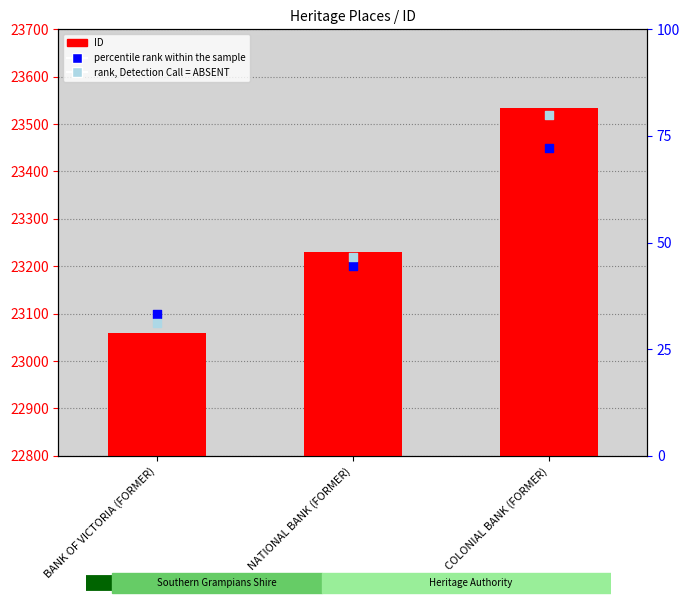

What is the total value across all series at BANK OF VICTORIA (FORMER)?

69240